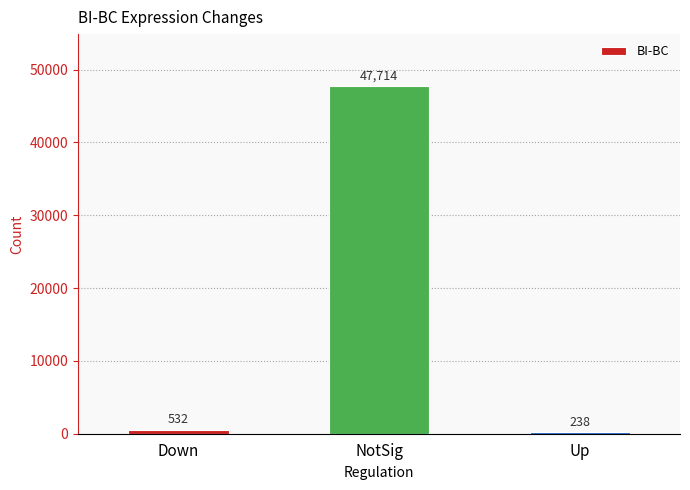

What is the value of the 2nd bar from the left?

47714